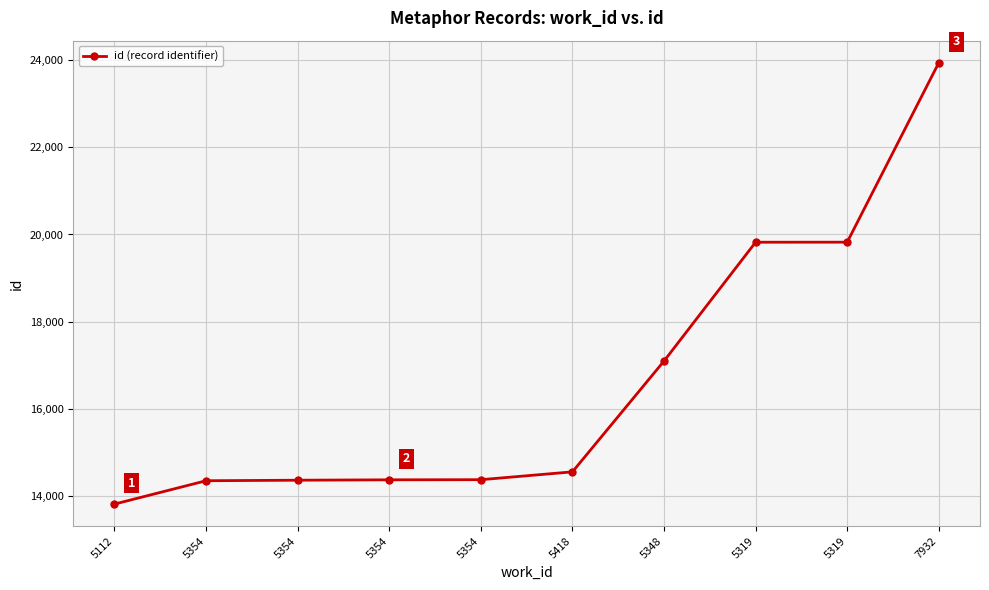

What is the minimum value shown in the chart?

13810